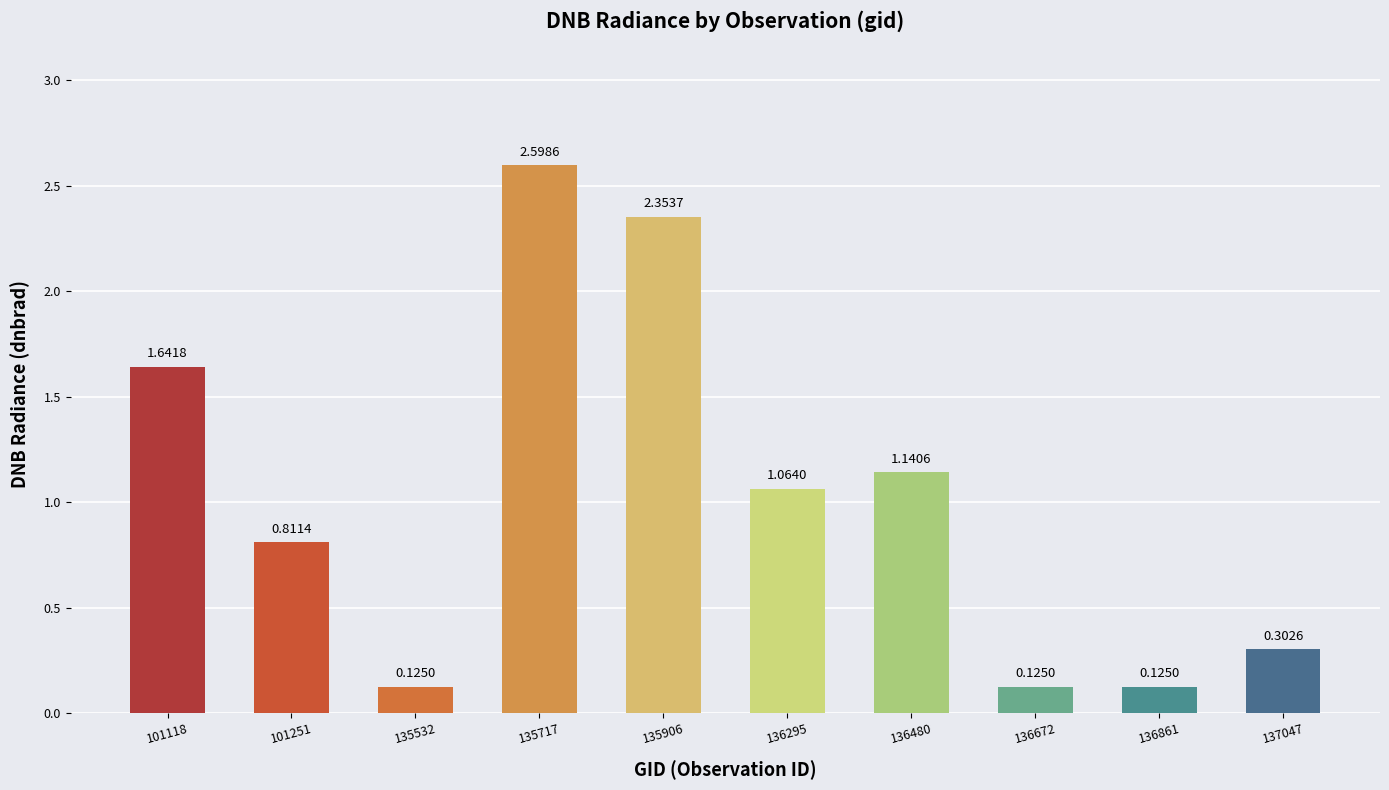

Which has a higher value, 101251 or 136295?

136295